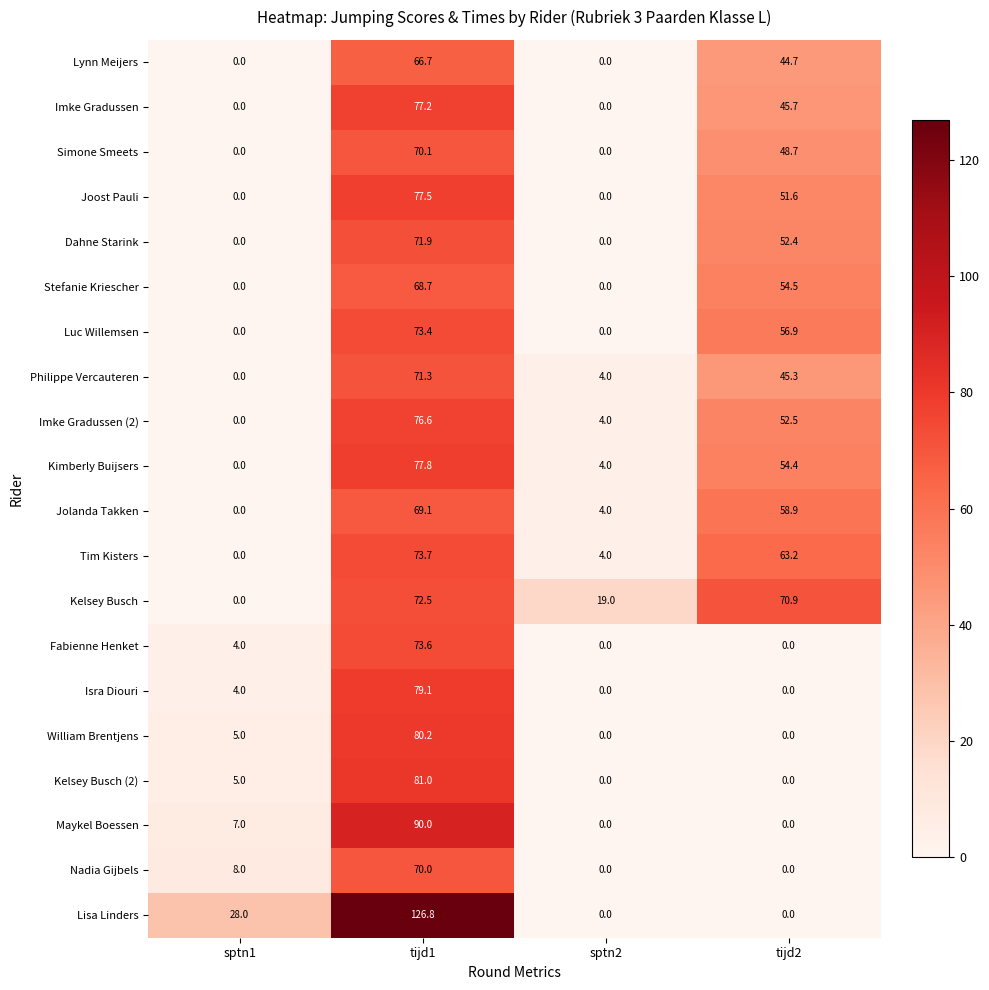

Which series has the largest total across all categories?

Kelsey Busch